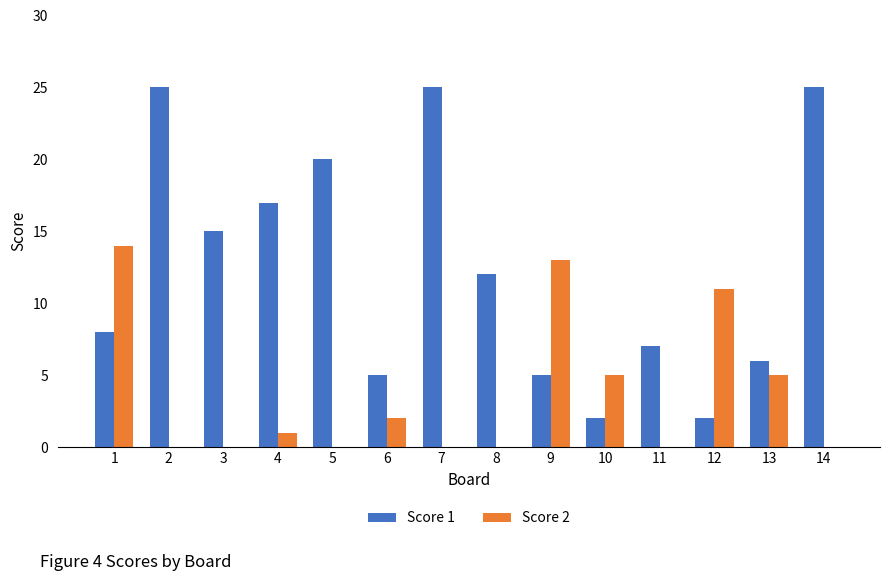

What is the total value across all series at 2?

25